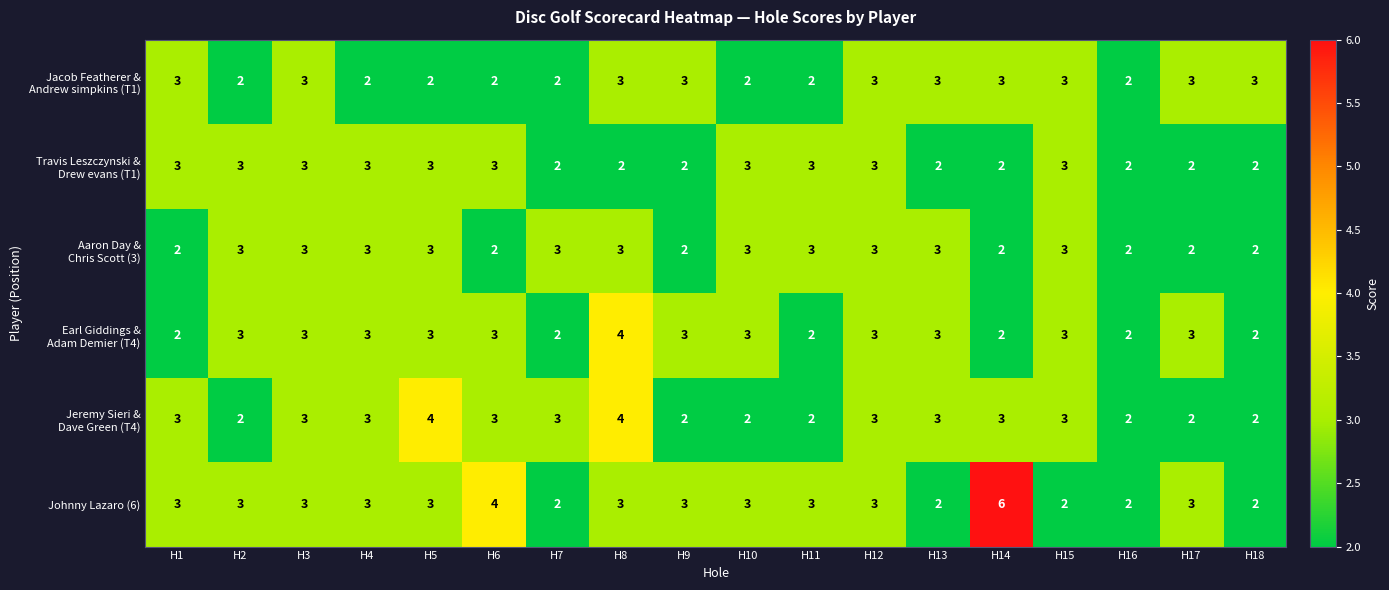

Which series has the widest spread of values?

Johnny Lazaro (6)